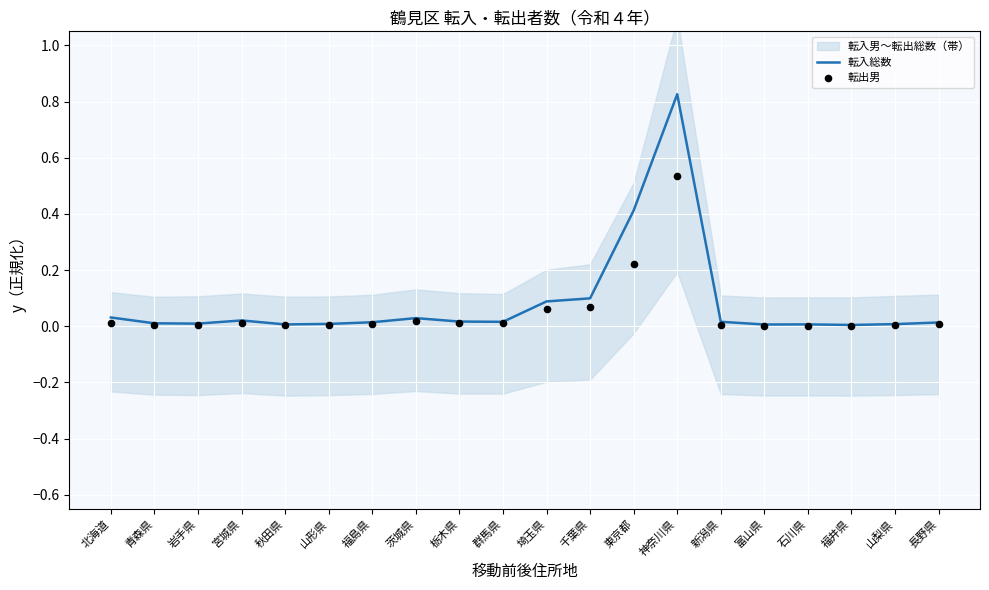

What are all the series names shown in the legend?

転入総数, 転出男